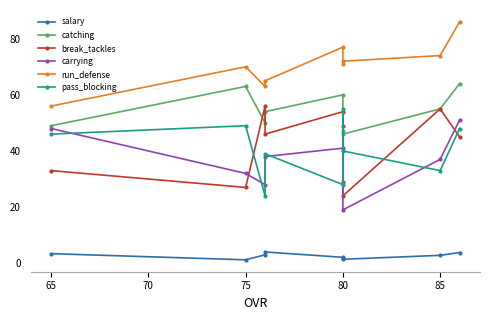

Rank the series by their maximum value, from highest to lowest.

run_defense, catching, break_tackles, pass_blocking, carrying, salary